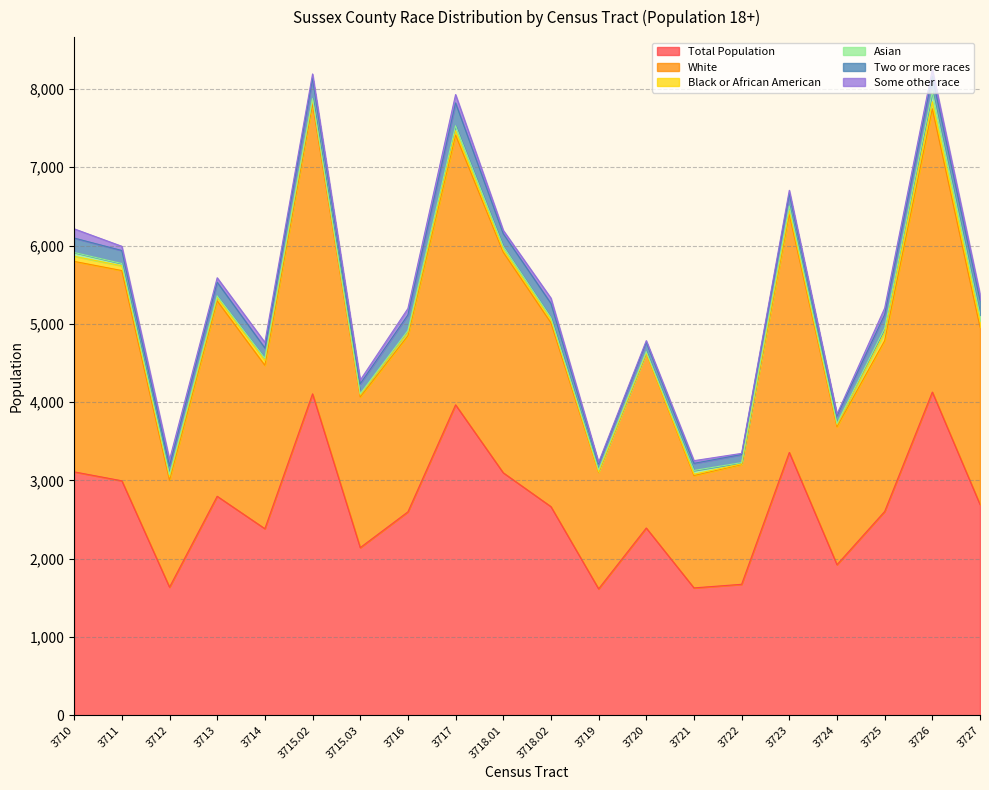

True or false: Total Population and Asian intersect in this chart.

False